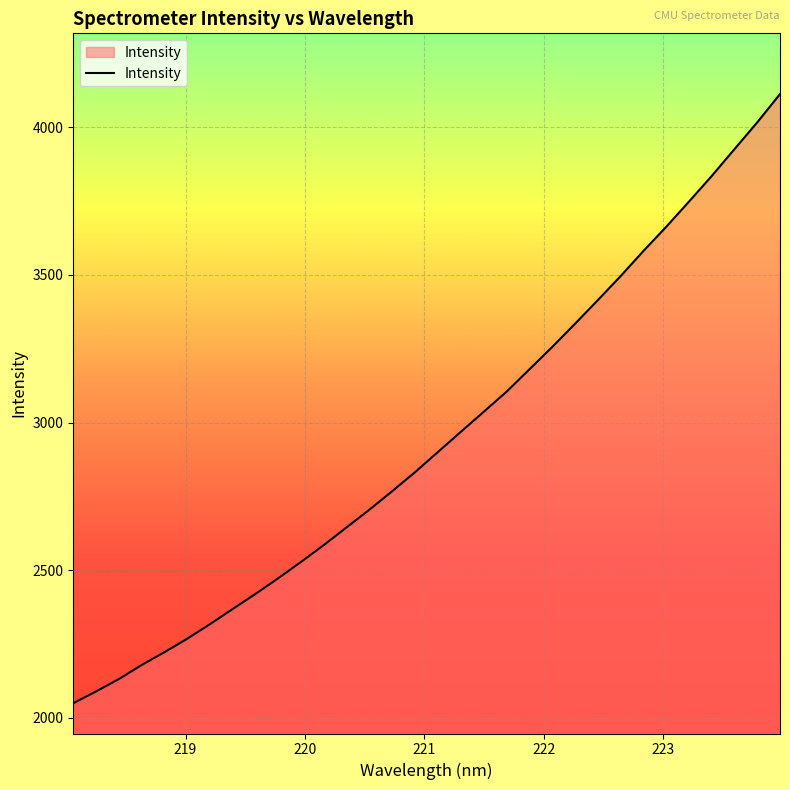

What is the greatest value displayed?

4112.6